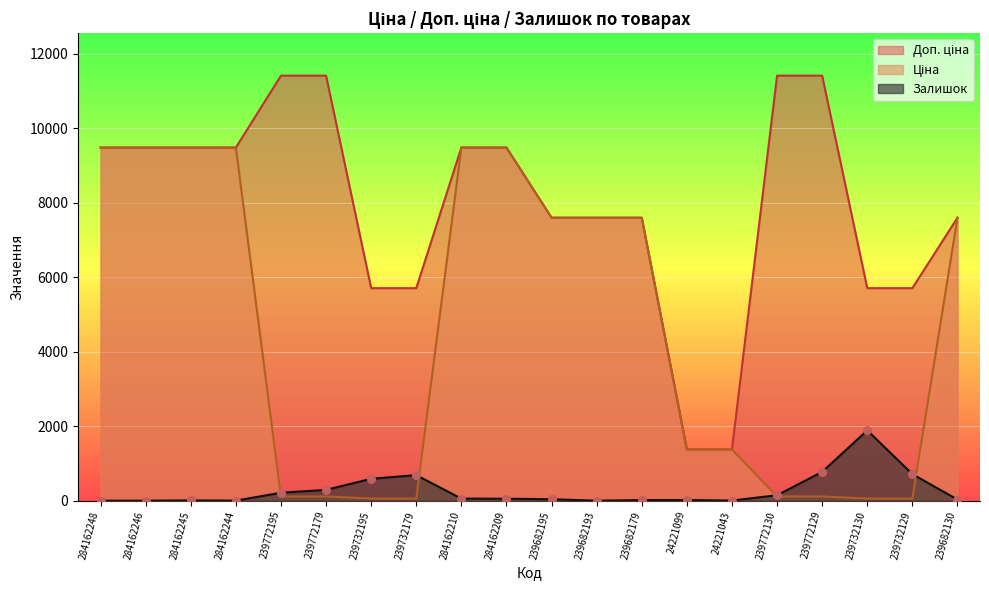

Which series has the widest spread of Y values?

Доп. ціна